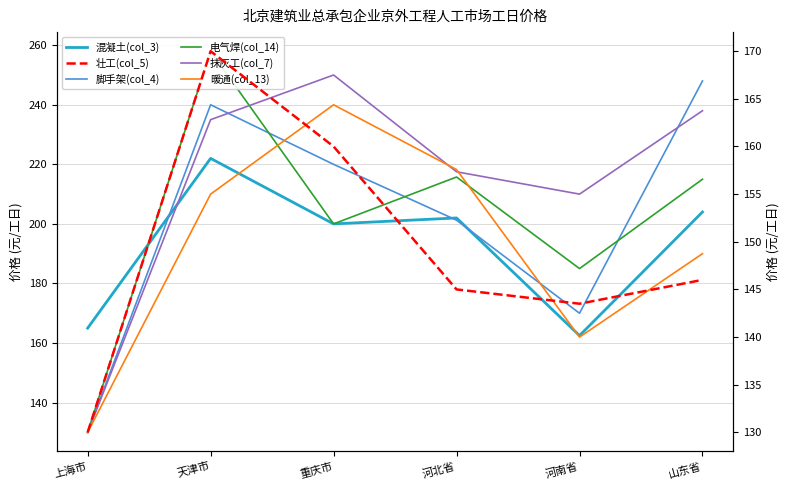

Is the value of 壮工(col_5) at 天津市 greater than the value of 脚手架(col_4) at 上海市?

Yes